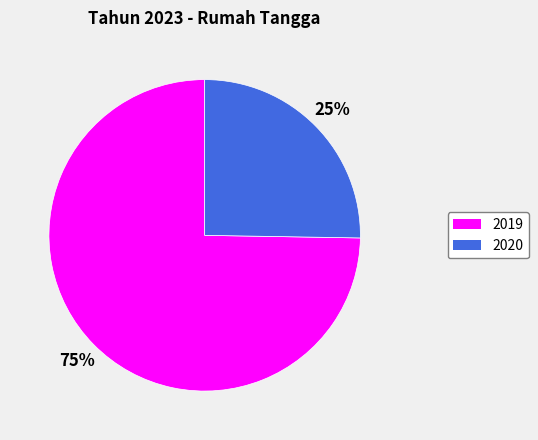

True or false: 2020 accounts for 25% of the total.

True